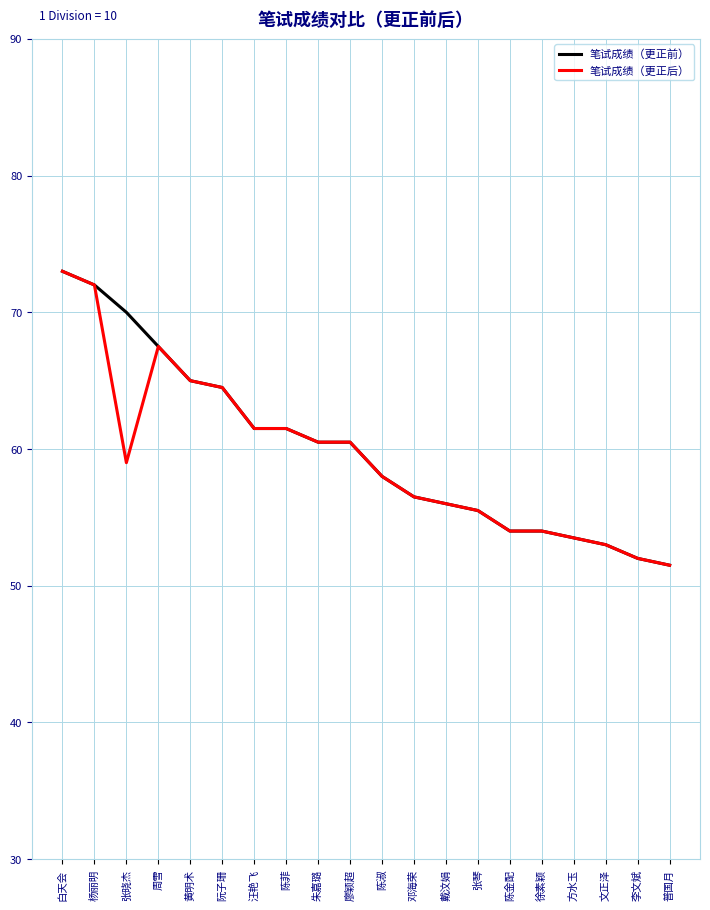

Which label corresponds to the largest value in the chart?

白天会